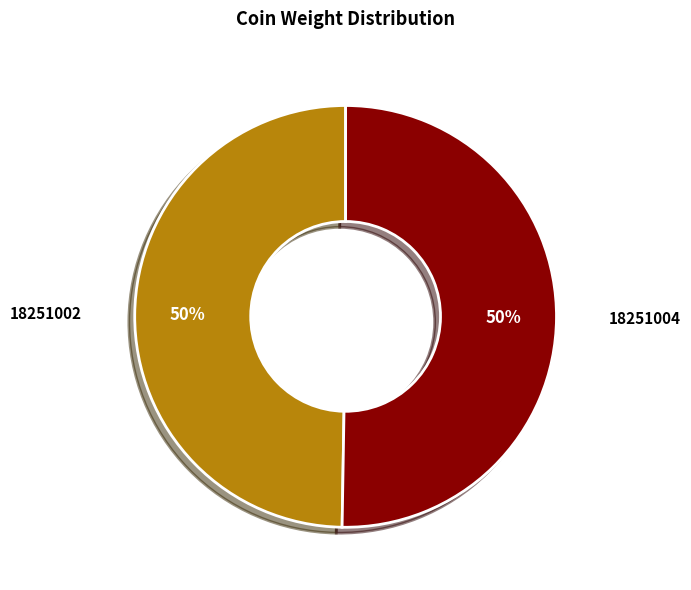

To the nearest percent, what is the average slice percentage?

50%